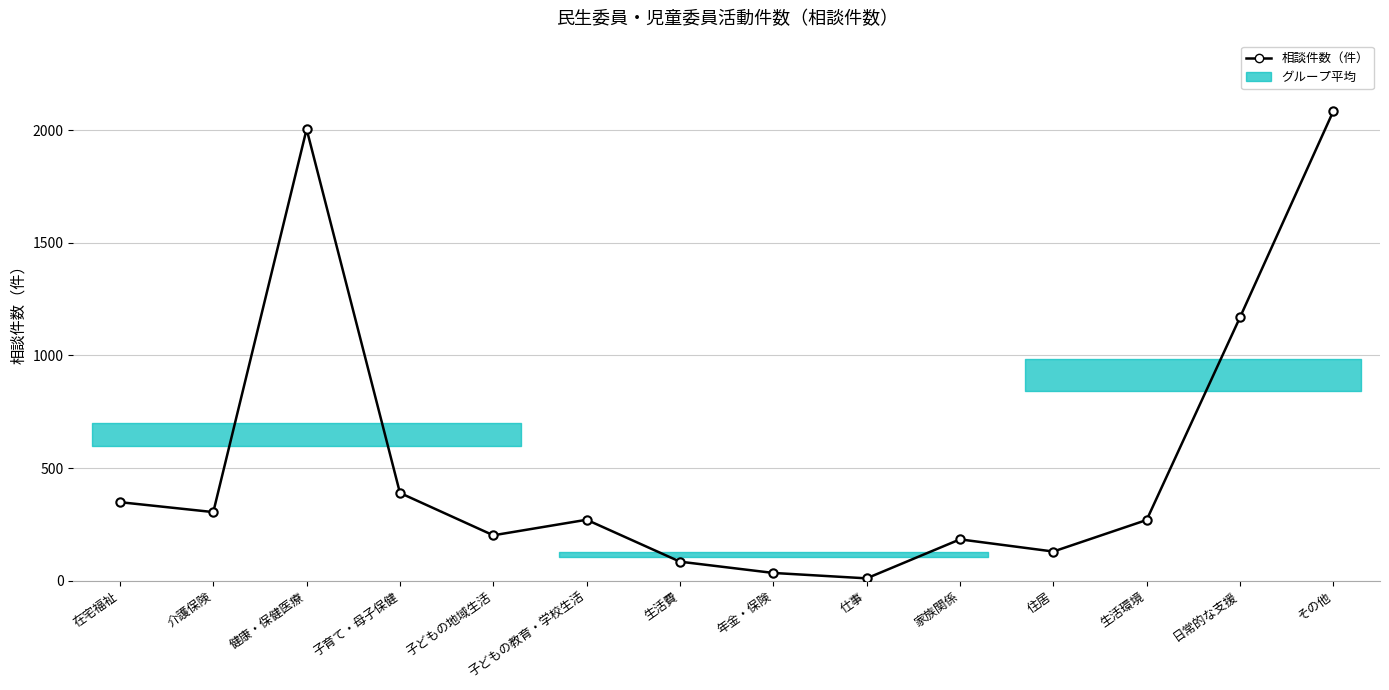

The chart shows a value of 2876 at その他. True or false?

False